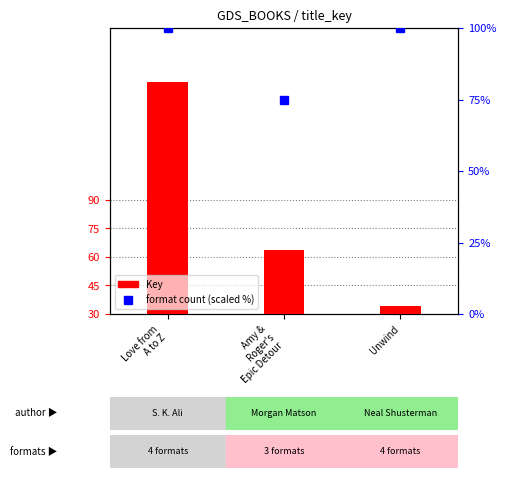

At which category is the sum across all series the highest?

Love from
A to Z